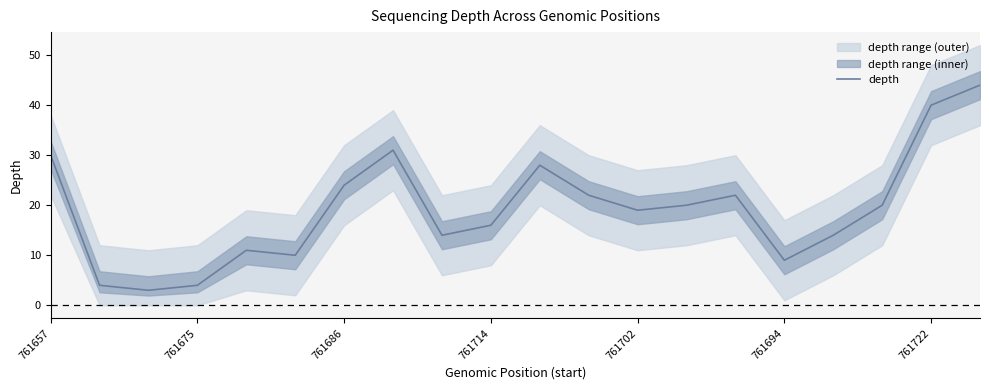

What is the difference between the second highest and second lowest values?

36